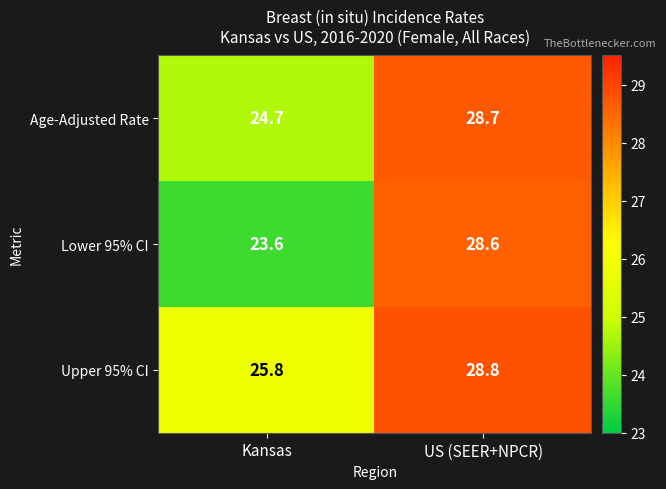

At which label is Upper 95% CI closest to 27?

Kansas